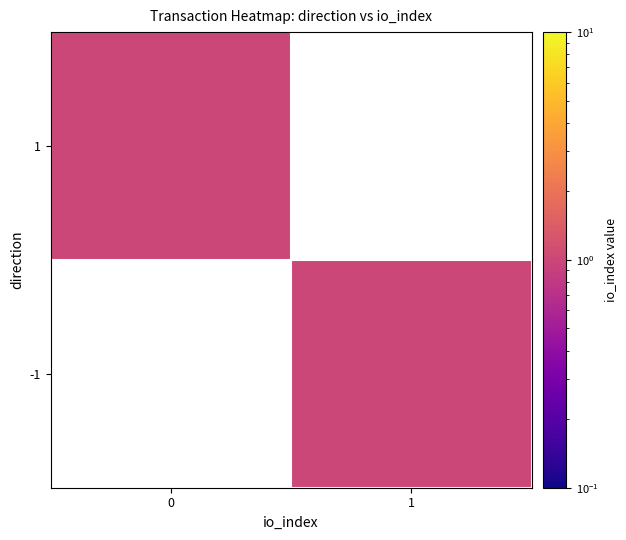

What is the smallest value displayed?

1.0